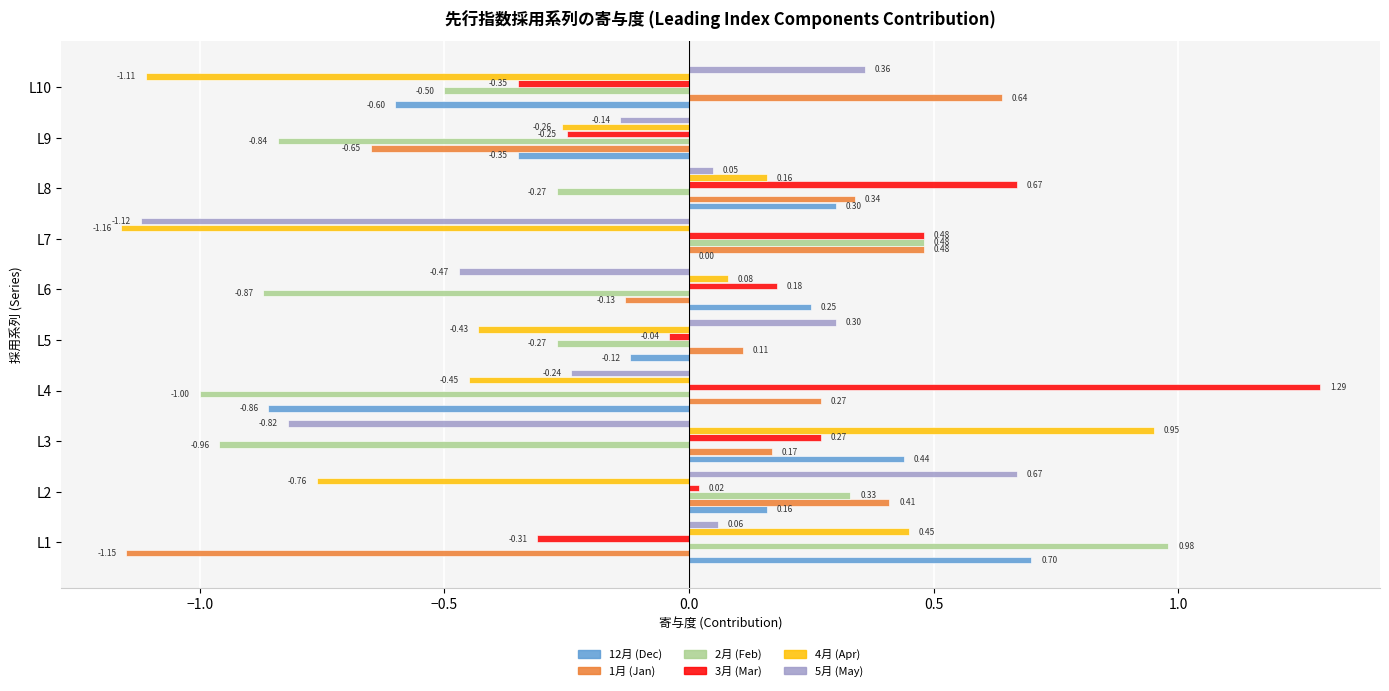

What is the total value across all series at L10?

-1.6